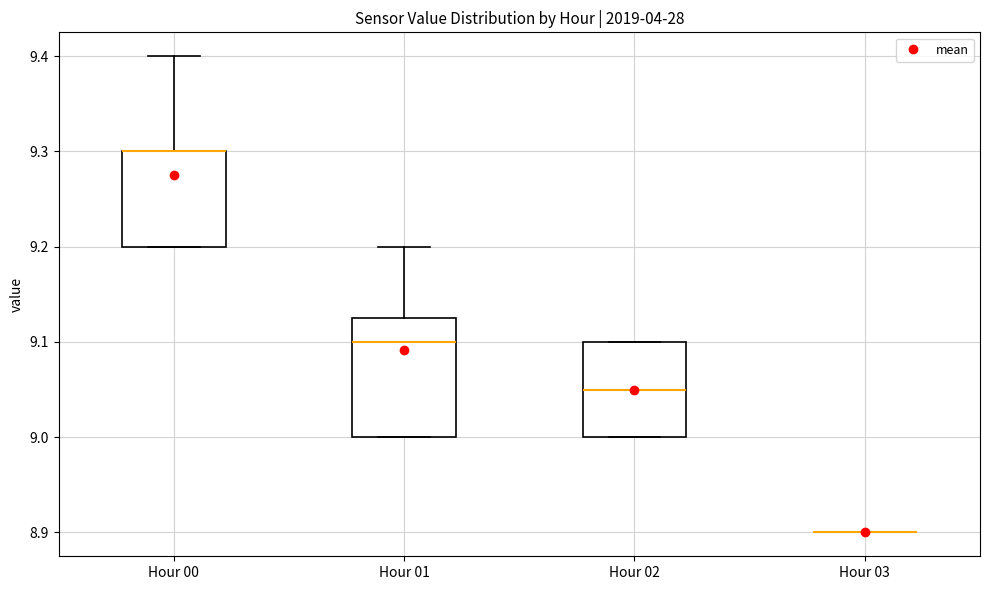

Comparing the boxes themselves (not the whiskers), which one is the tallest?

Hour 01